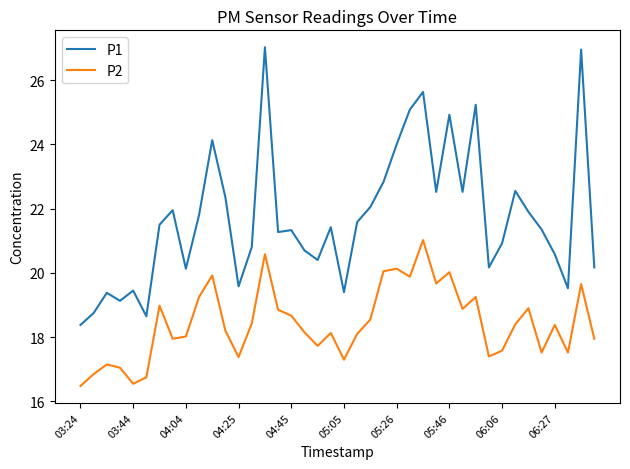

Does the chart have visible grid lines?

No